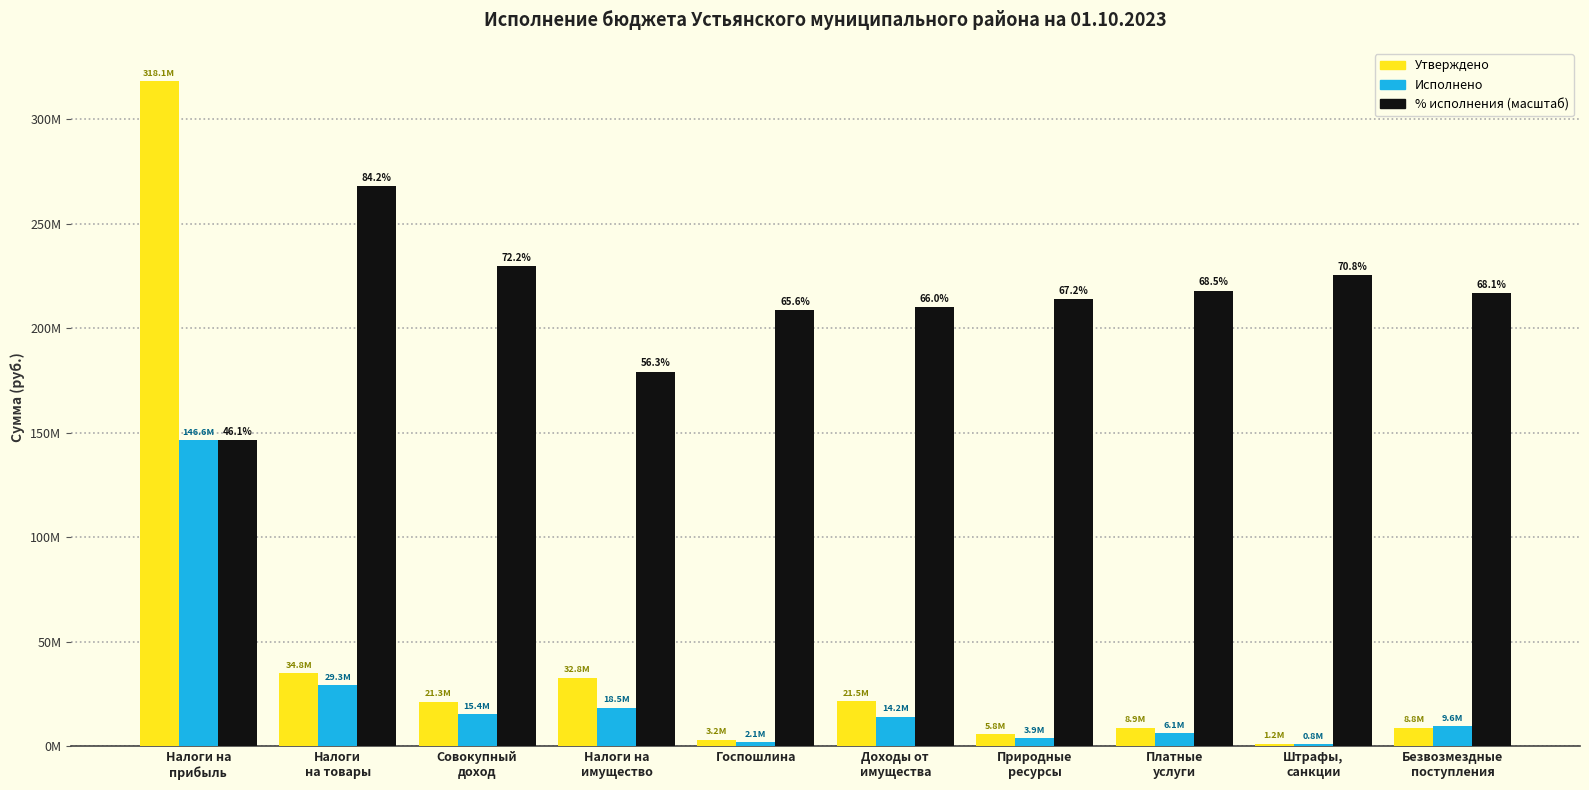

What are all the series names shown in the legend?

Утверждено, Исполнено, % исполнения (масштаб)